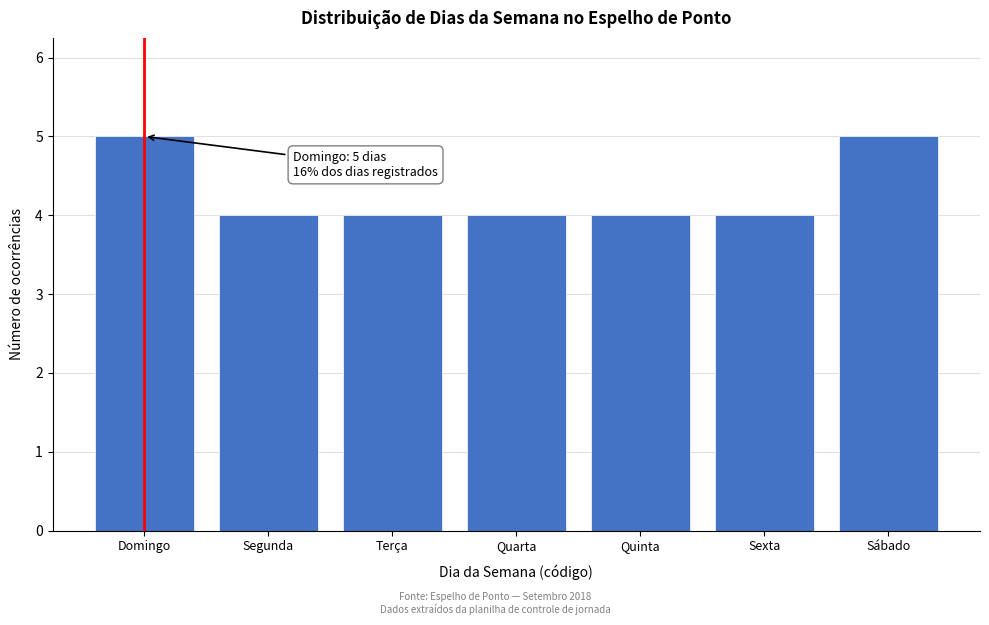

Reading left to right, transcribe all the data shown in this chart.

Domingo=5	Segunda=4	Terça=4	Quarta=4	Quinta=4	Sexta=4	Sábado=5